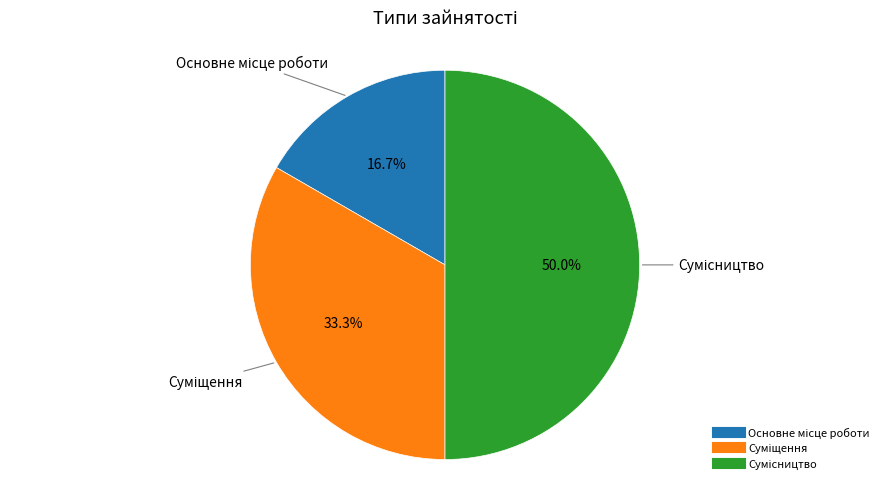

True or false: Суміщення accounts for 33% of the total.

True